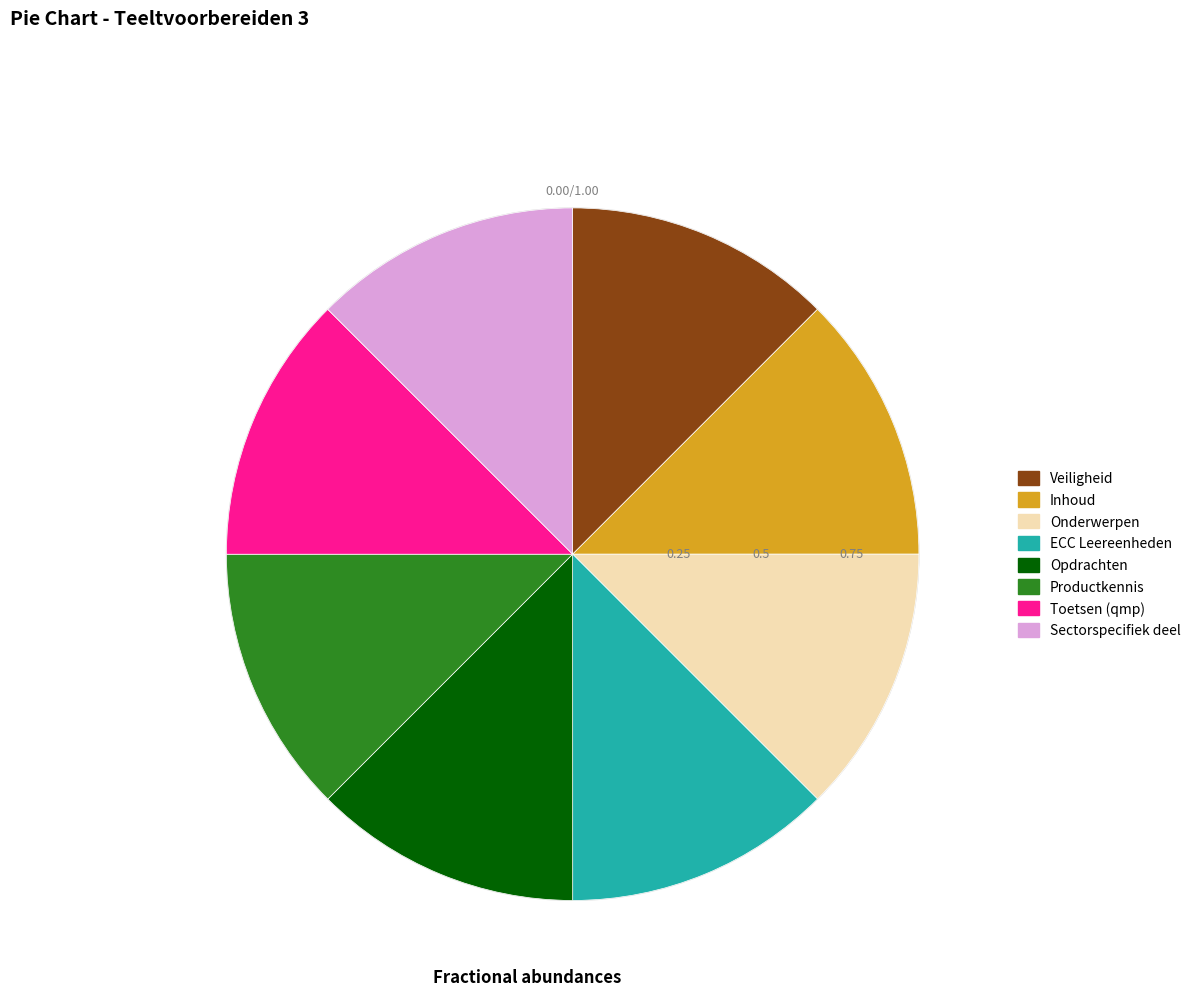

Does Onderwerpen represent more than half of the total?

No